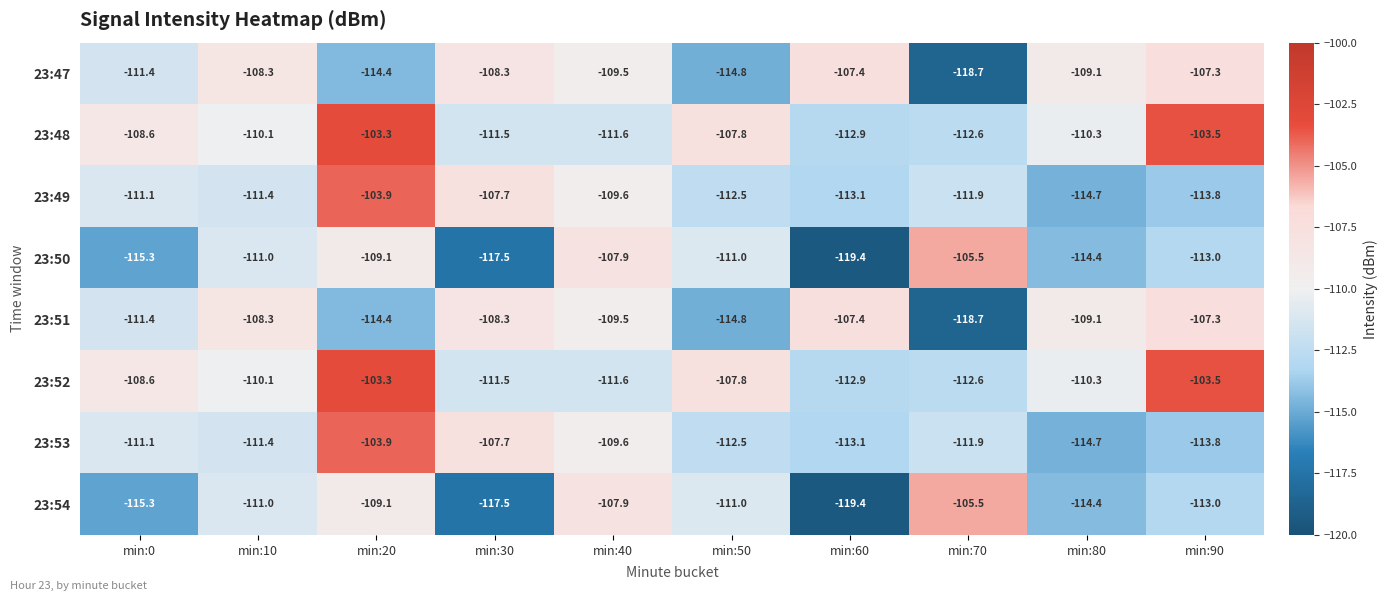

What is the average value of the 23:50 series?

-112.4